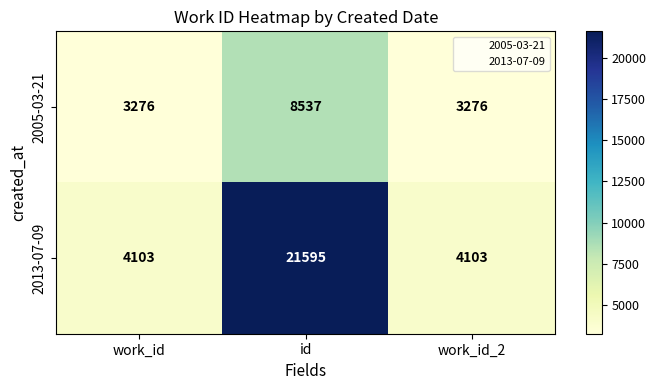

How many 2005-03-21 values are between 3276 and 8537?

3